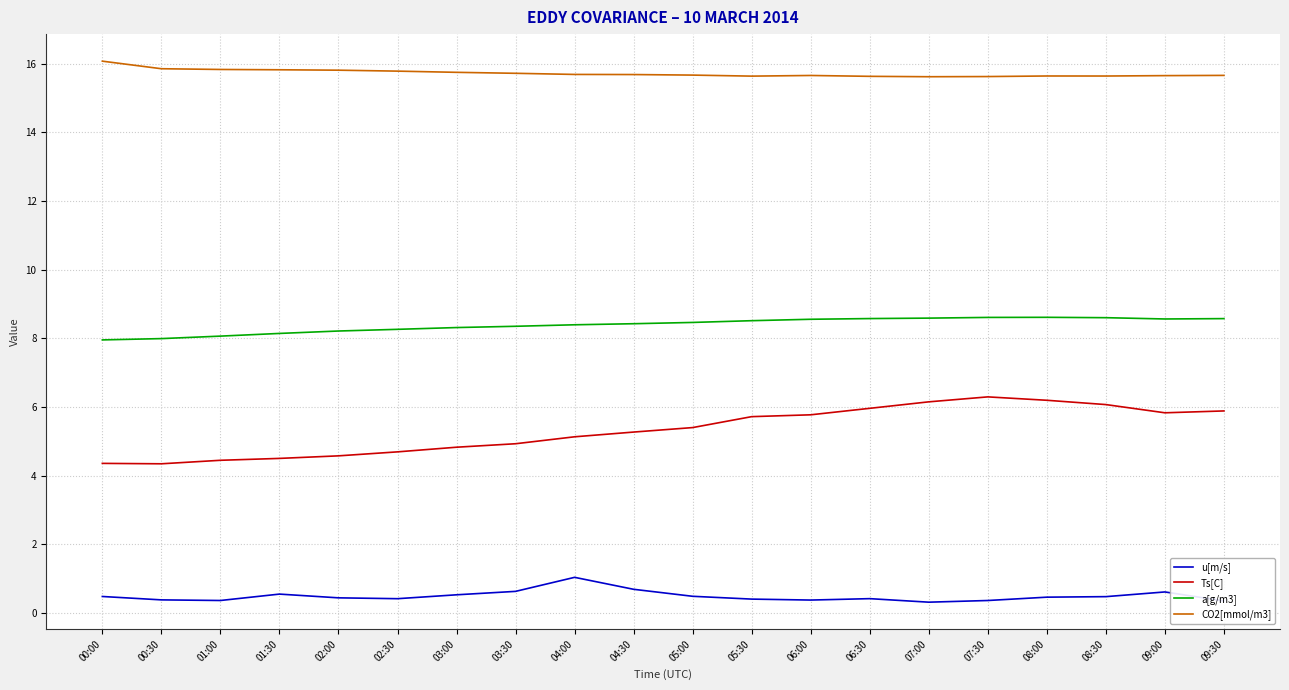

True or false: a[g/m3] has a value of 11.8 at 08:30.

False